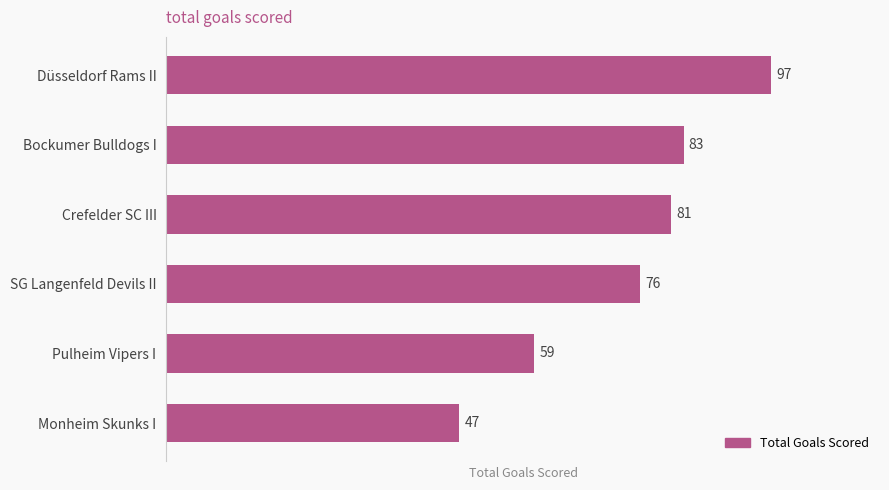

Count the number of data series in this chart.

1